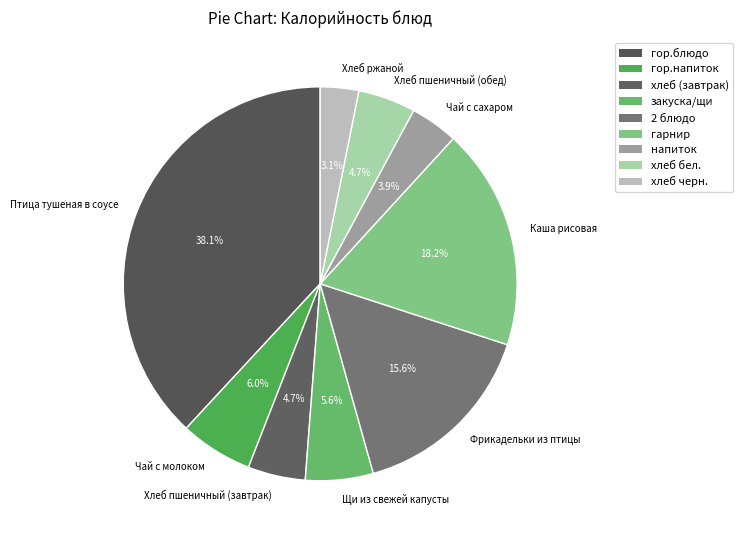

To the nearest percent, what percentage of the pie is Каша рисовая?

18%